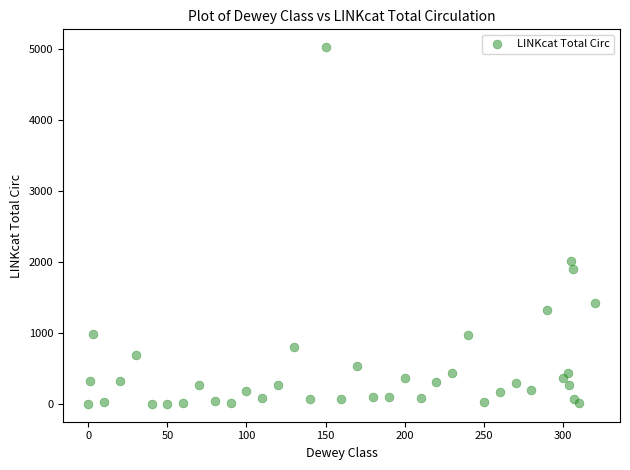

What Y value in the scatter plot is closest to 2513?

2016